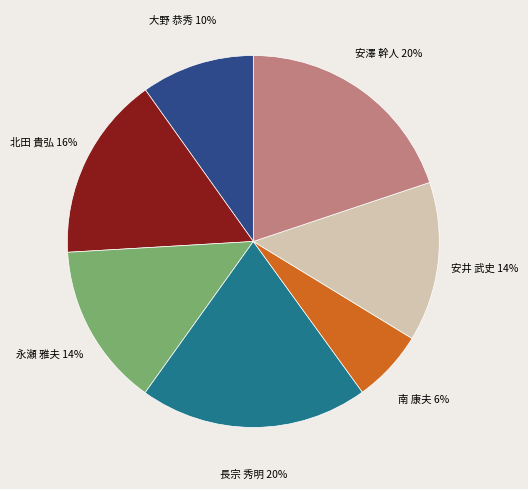

To the nearest percent, what is the average slice percentage?

14%